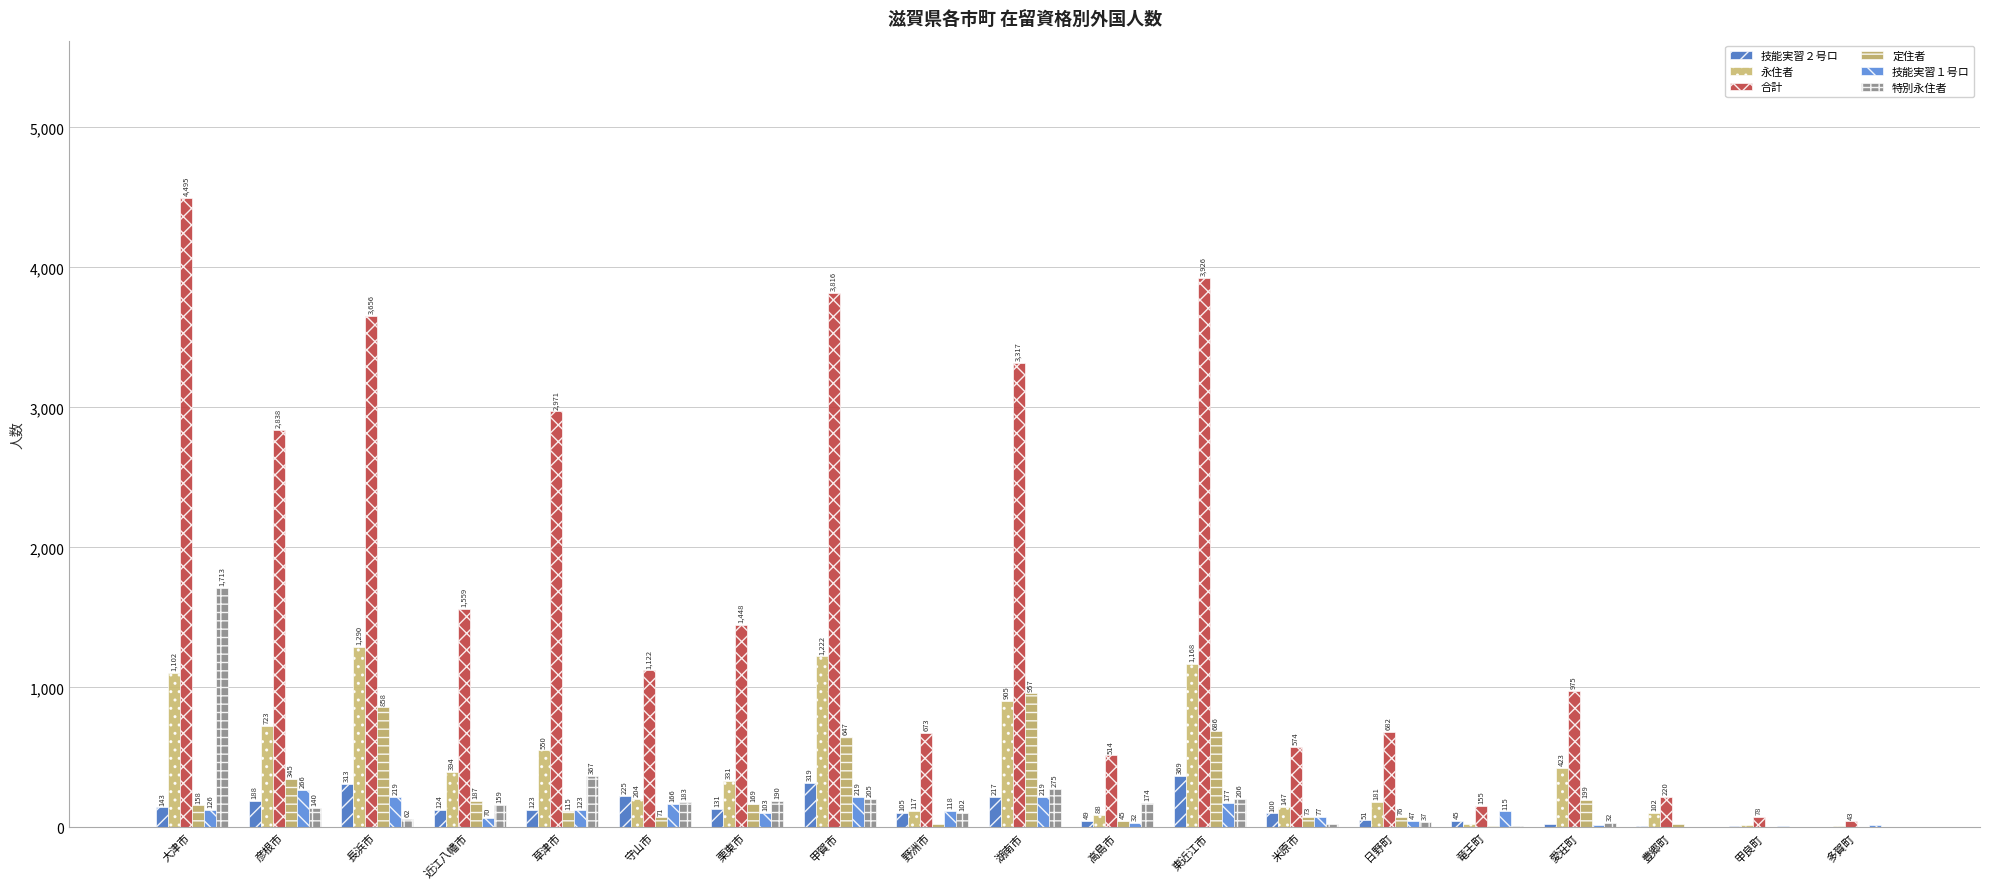

What is the label of the 5th bar from the left?

草津市